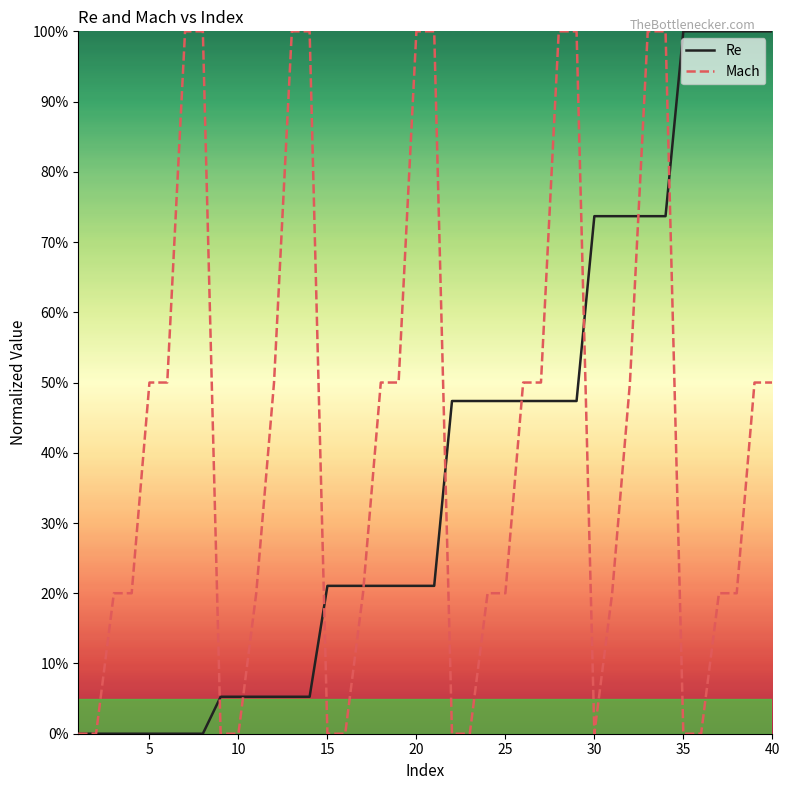

What is the maximum value shown in the chart?

100.0